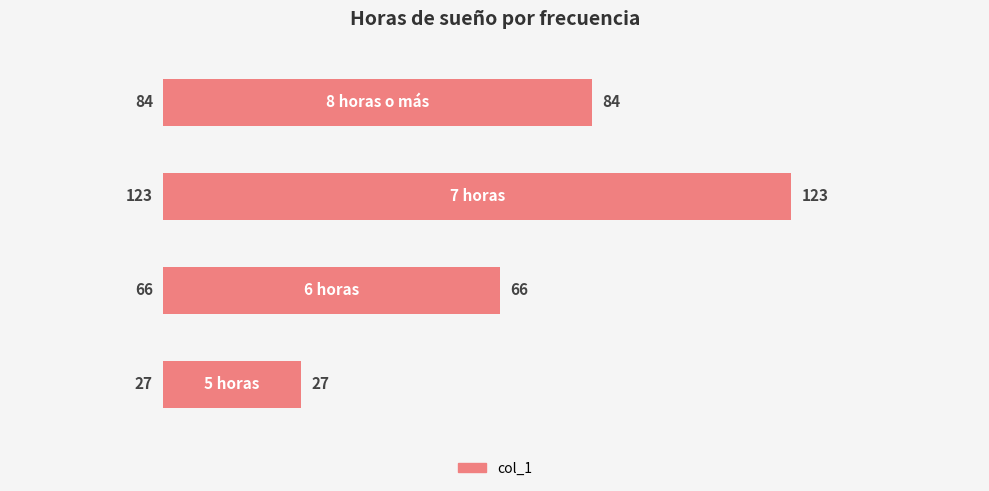

What is the difference between the maximum and second lowest values?

57